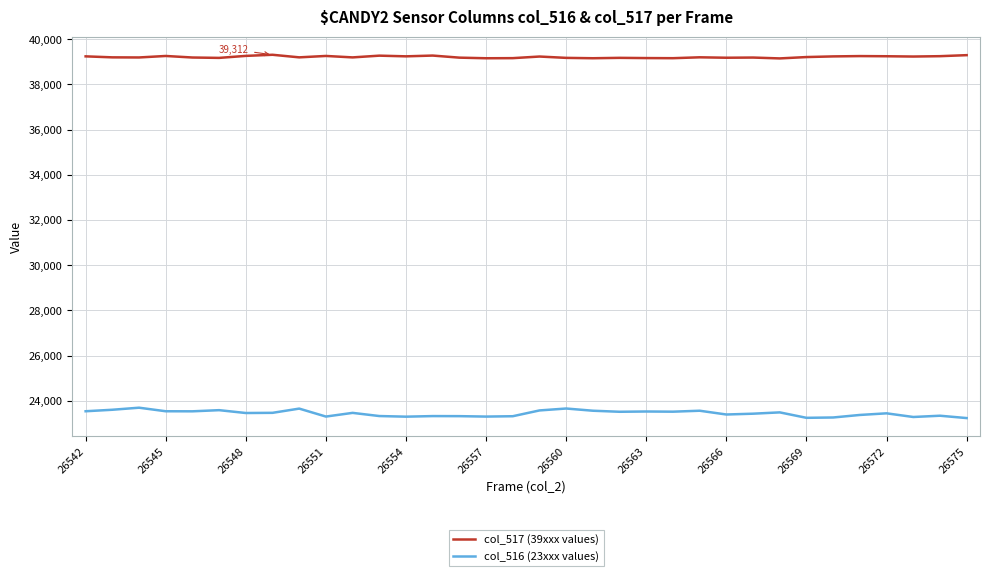

What are all the series names shown in the legend?

col_517 (39xxx values), col_516 (23xxx values)